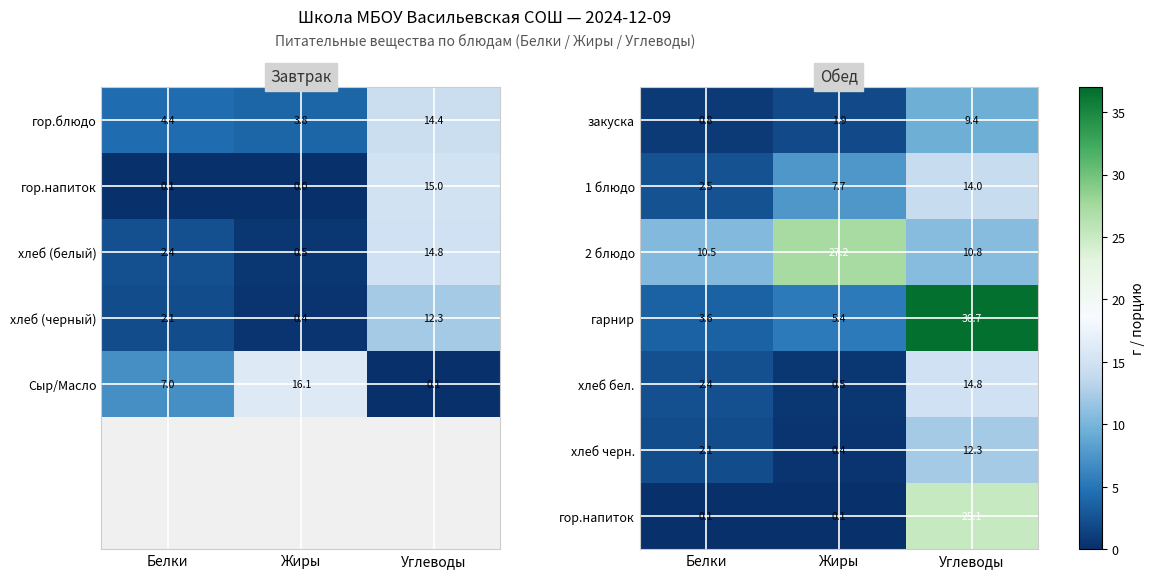

The value of хлеб бел. at Углеводы is 14.8. True or false?

True